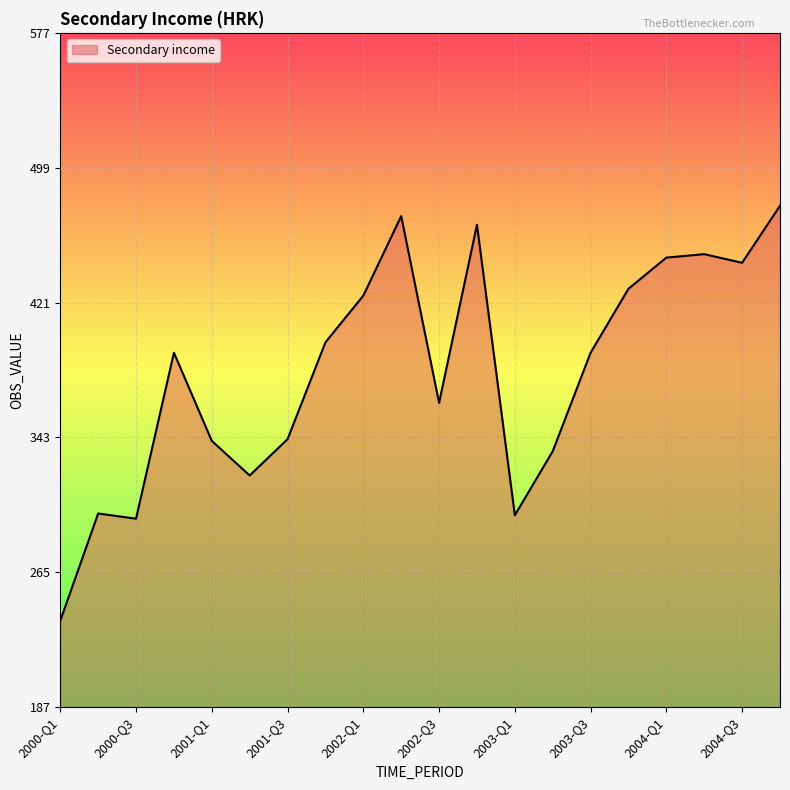

What is the smallest value displayed?

237